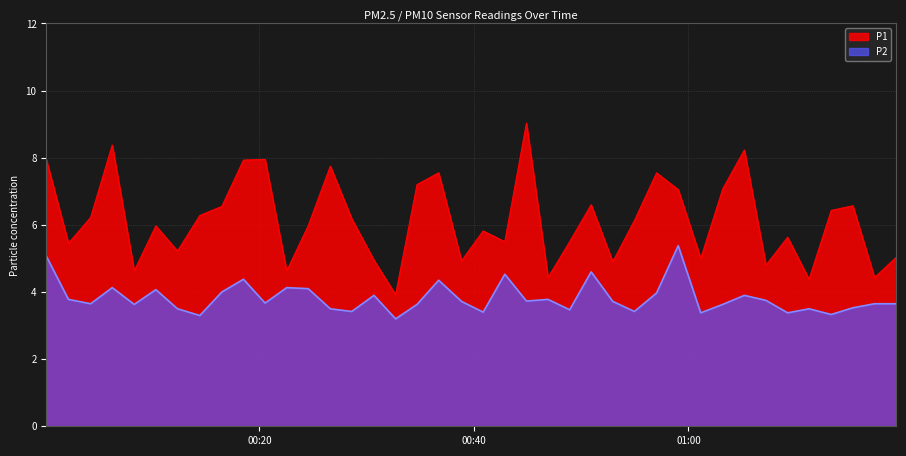

In P2, how many points are lower than both neighbors (excluding endpoints)?

13